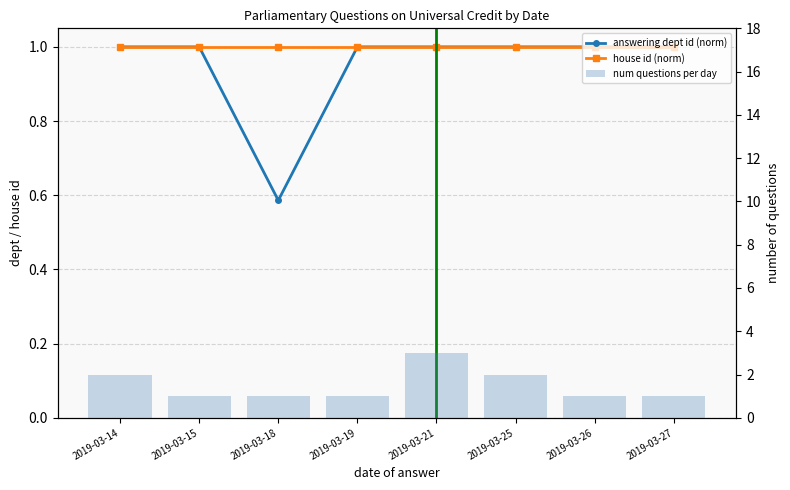

Which series has the widest spread of values?

num questions per day